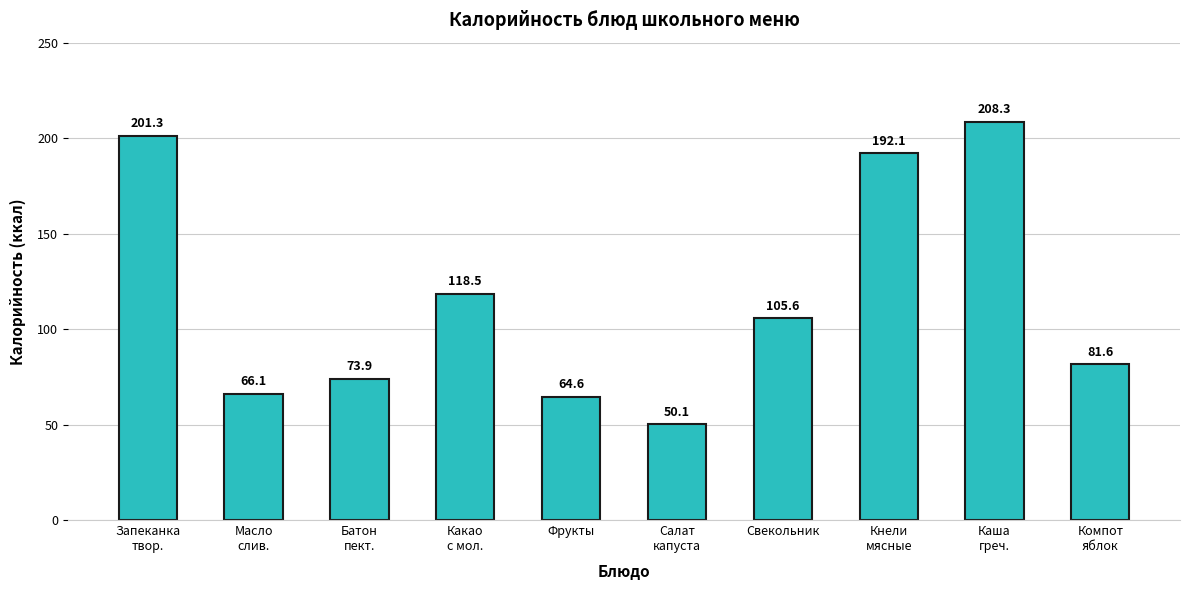

What is the change in value from Запеканка
твор. to Свекольник?

-95.7